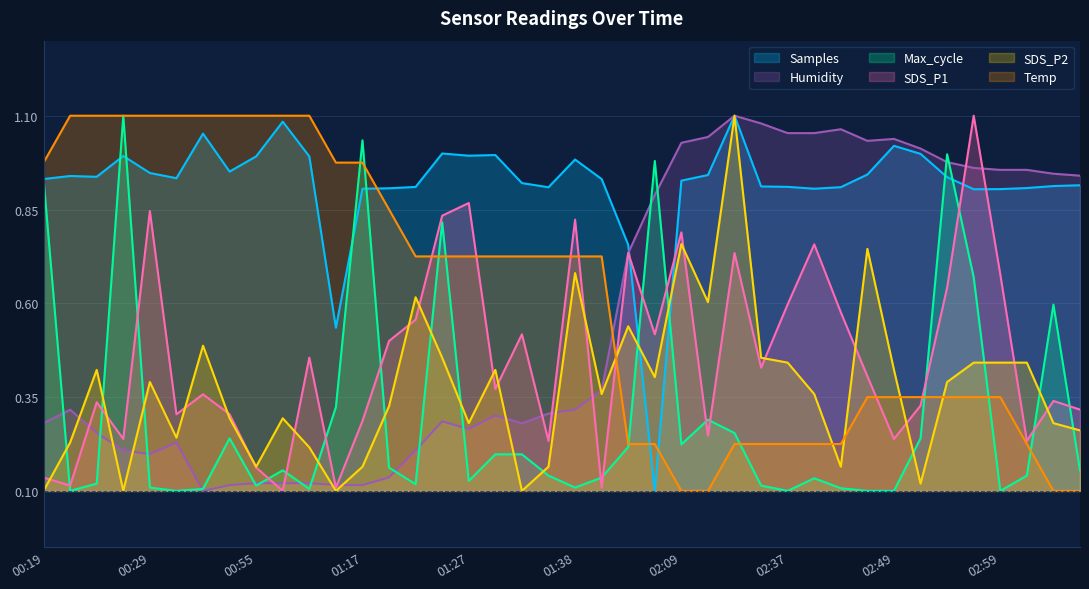

Does the chart have visible grid lines?

Yes